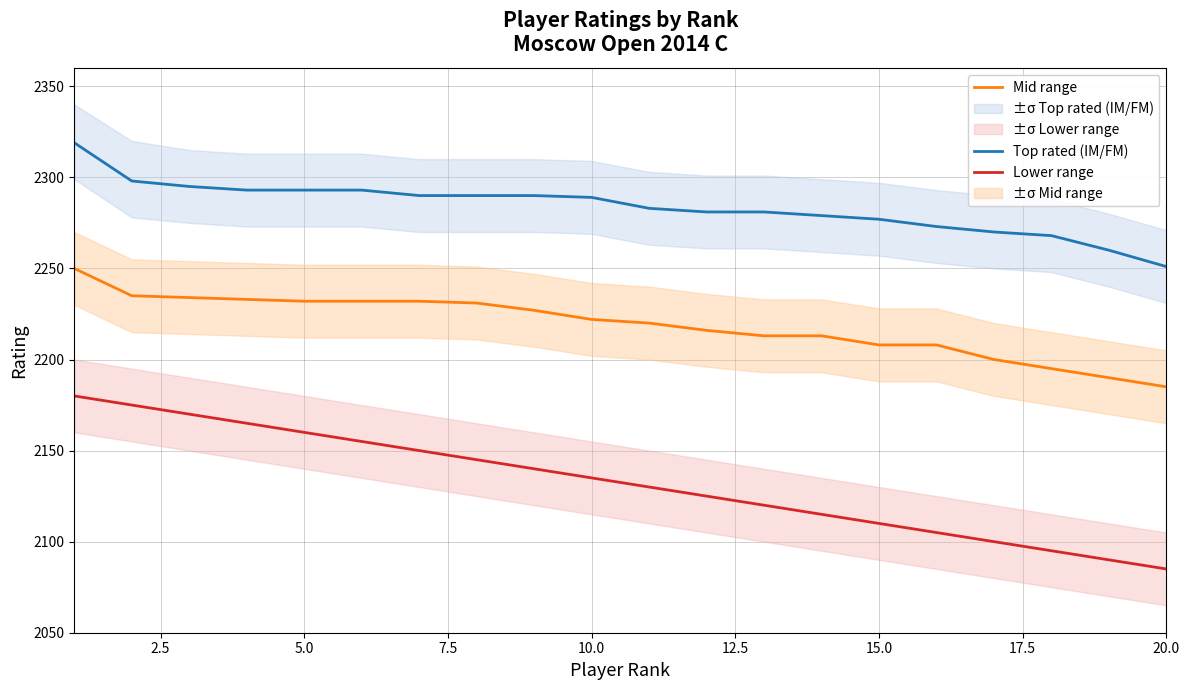

The value of Mid range at 15.0 is 3009. True or false?

False